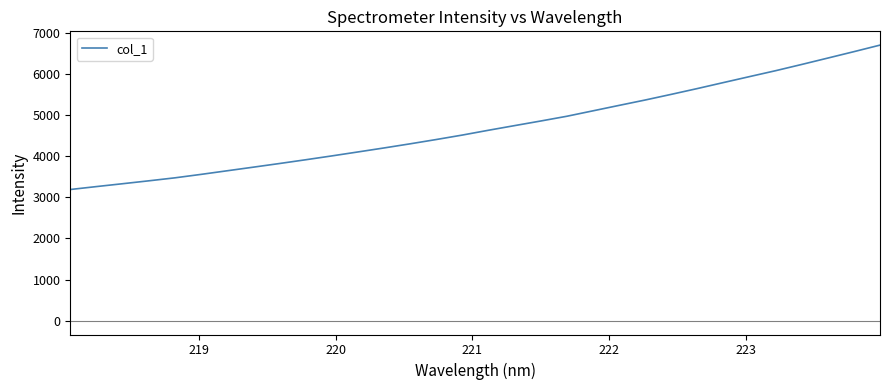

What is the average value?

4705.2